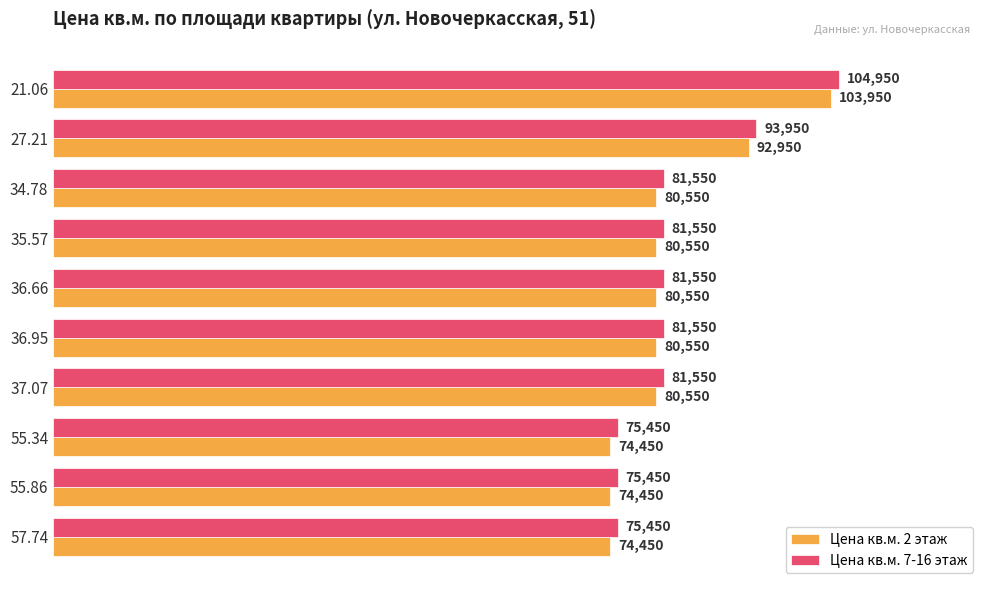

Which series has the largest total across all categories?

Цена кв.м. 7-16 этаж